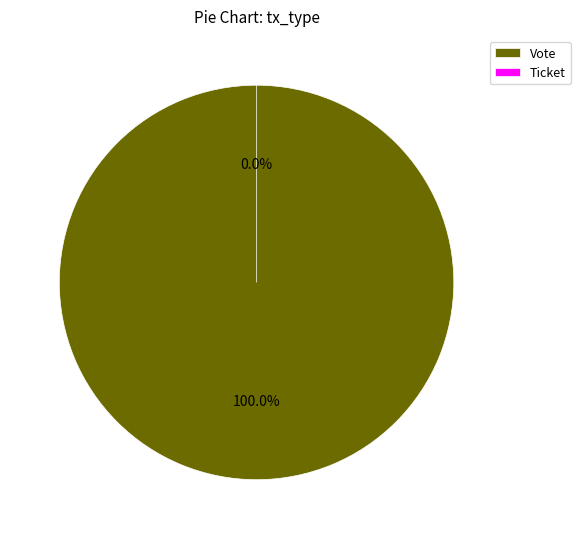

Rank the categories by value from highest to lowest.

Vote, Ticket